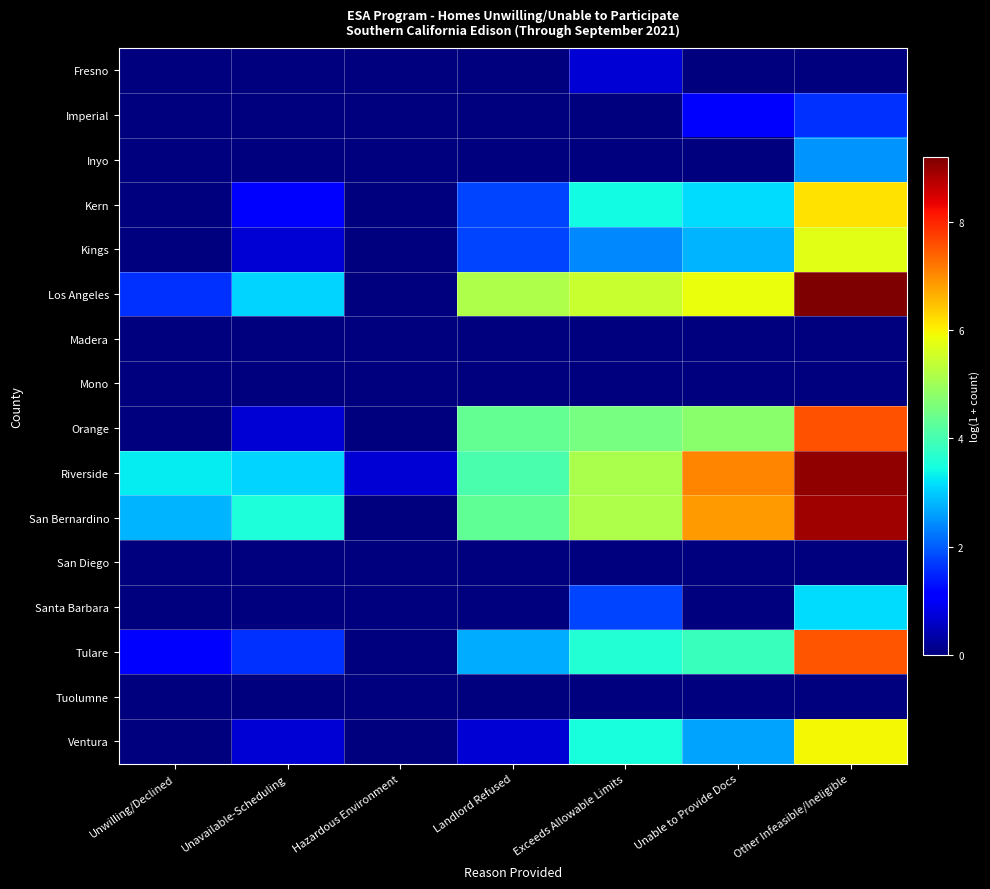

Which has a higher value, Hazardous Environment or Unable to Provide Docs?

Hazardous Environment